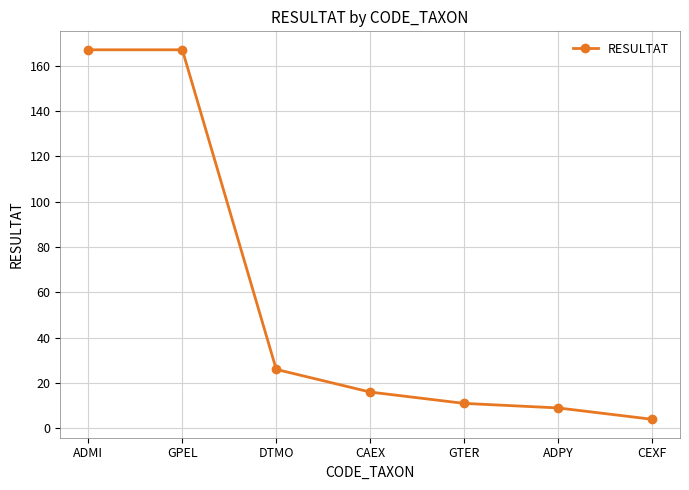

How many series are shown in this chart?

1